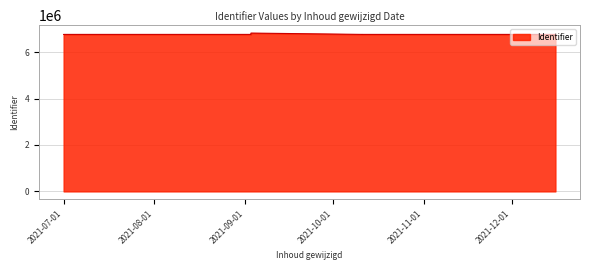

How many lines are shown in the chart?

1